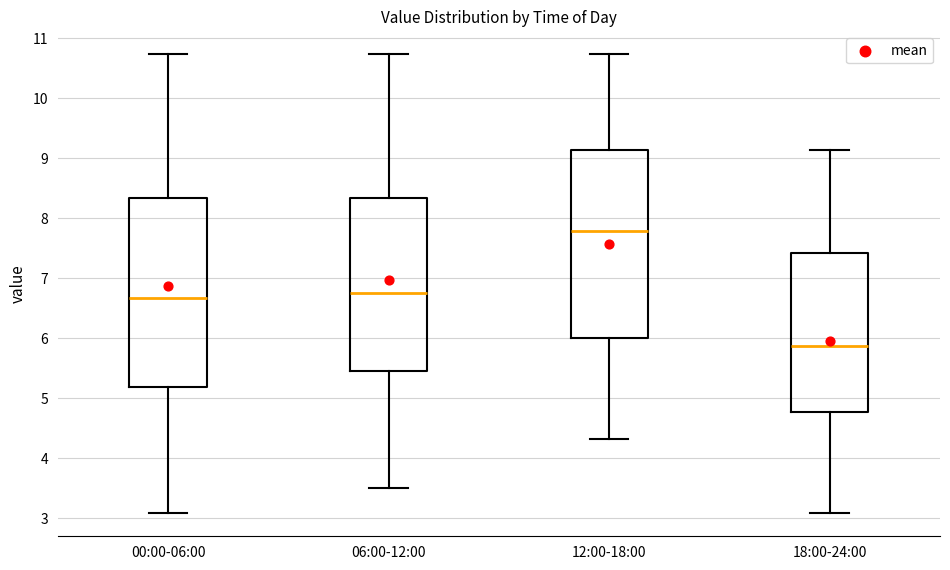

Where is the lower edge of the box for 00:00-06:00 on the y-axis? The values are not printed on the chart, so give them approximately, as read against the axis.

5.2